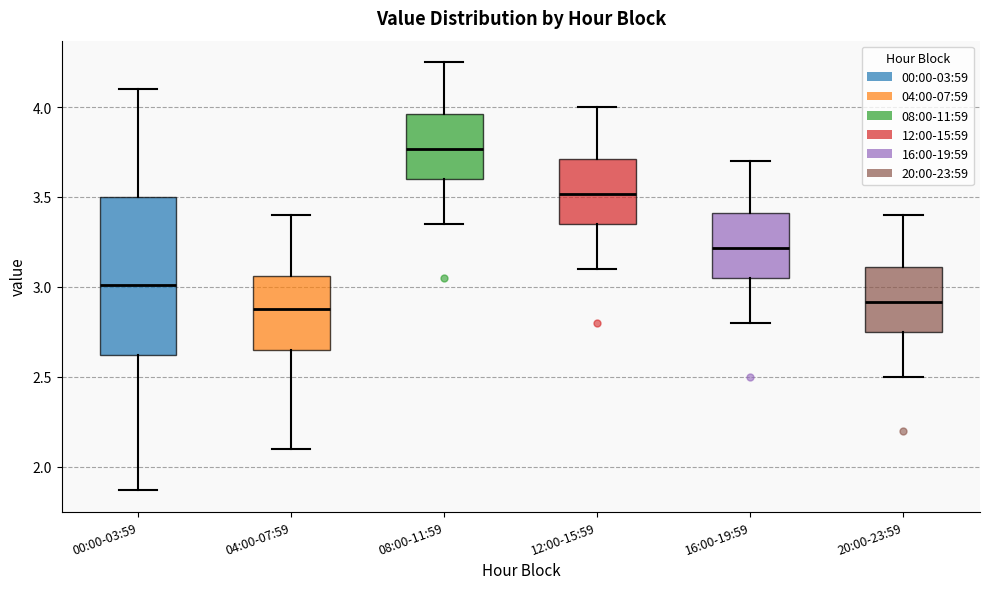

Which box has the highest median line?

08:00-11:59